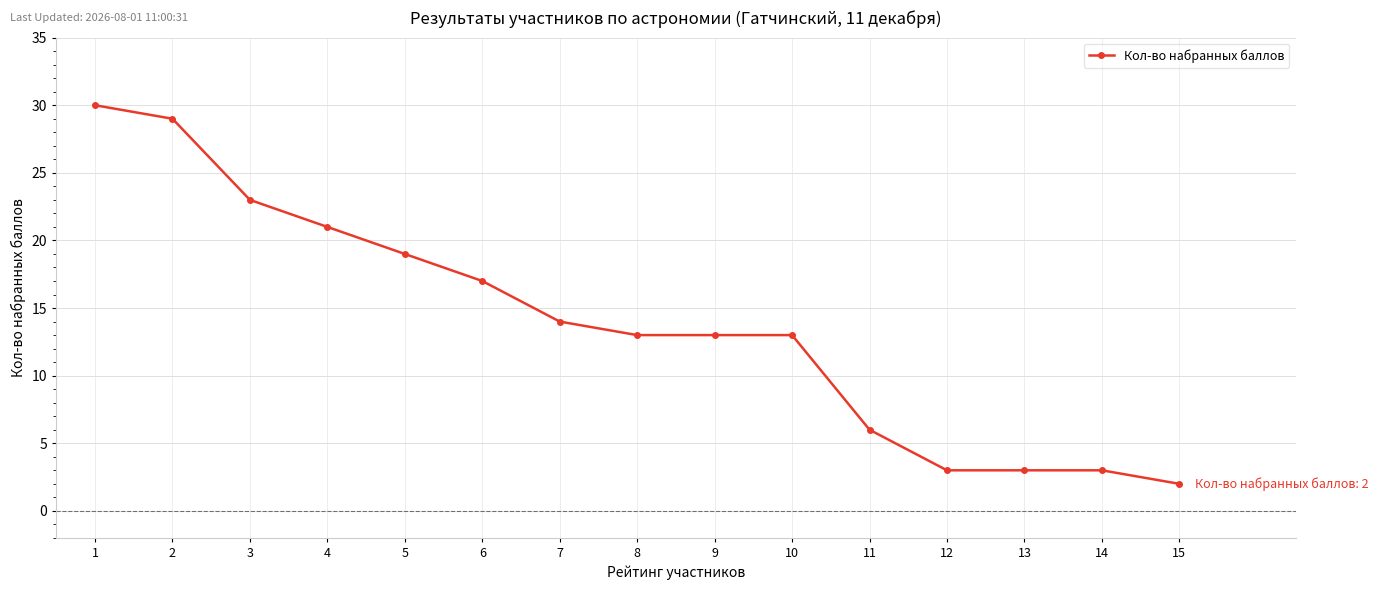

Reading right to left, extract all data points from this chart.

2	3	3	3	6	13	13	13	14	17	19	21	23	29	30